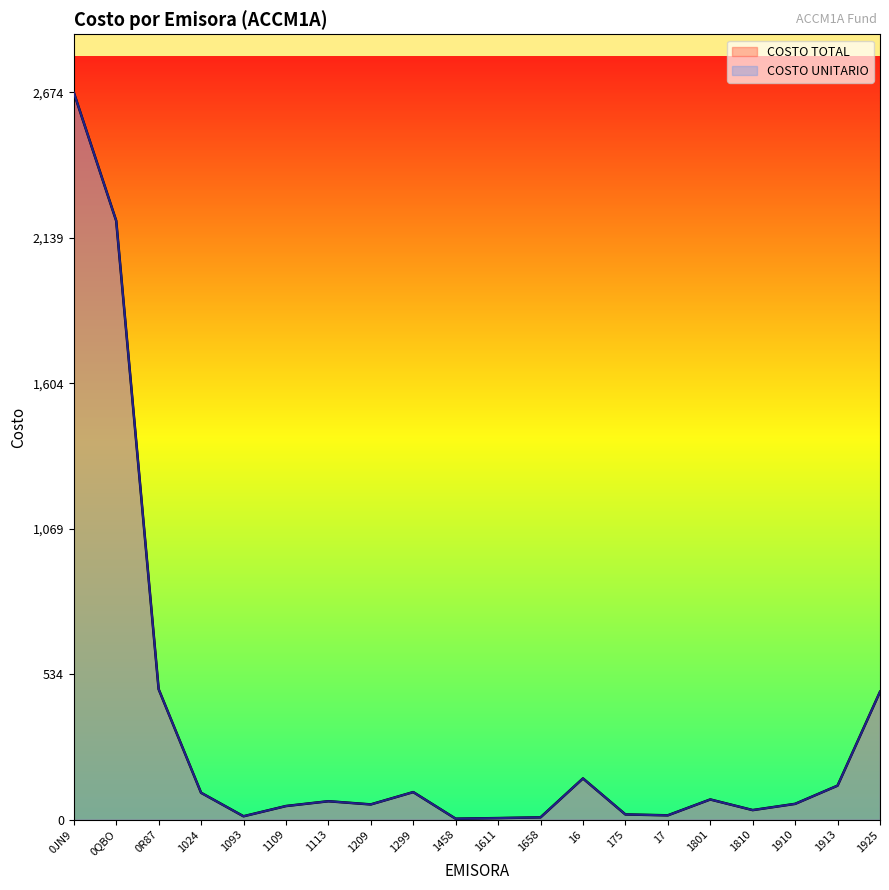

What is the average value of the COSTO TOTAL series?

335.7